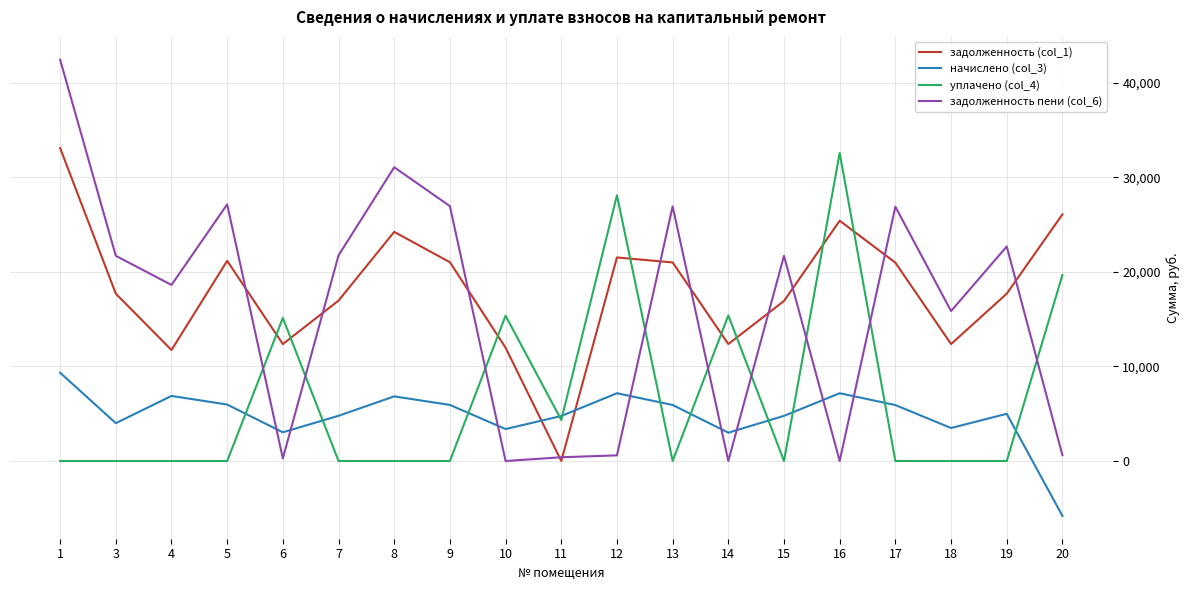

What is the difference between the highest and lowest values at 18?

15864.0